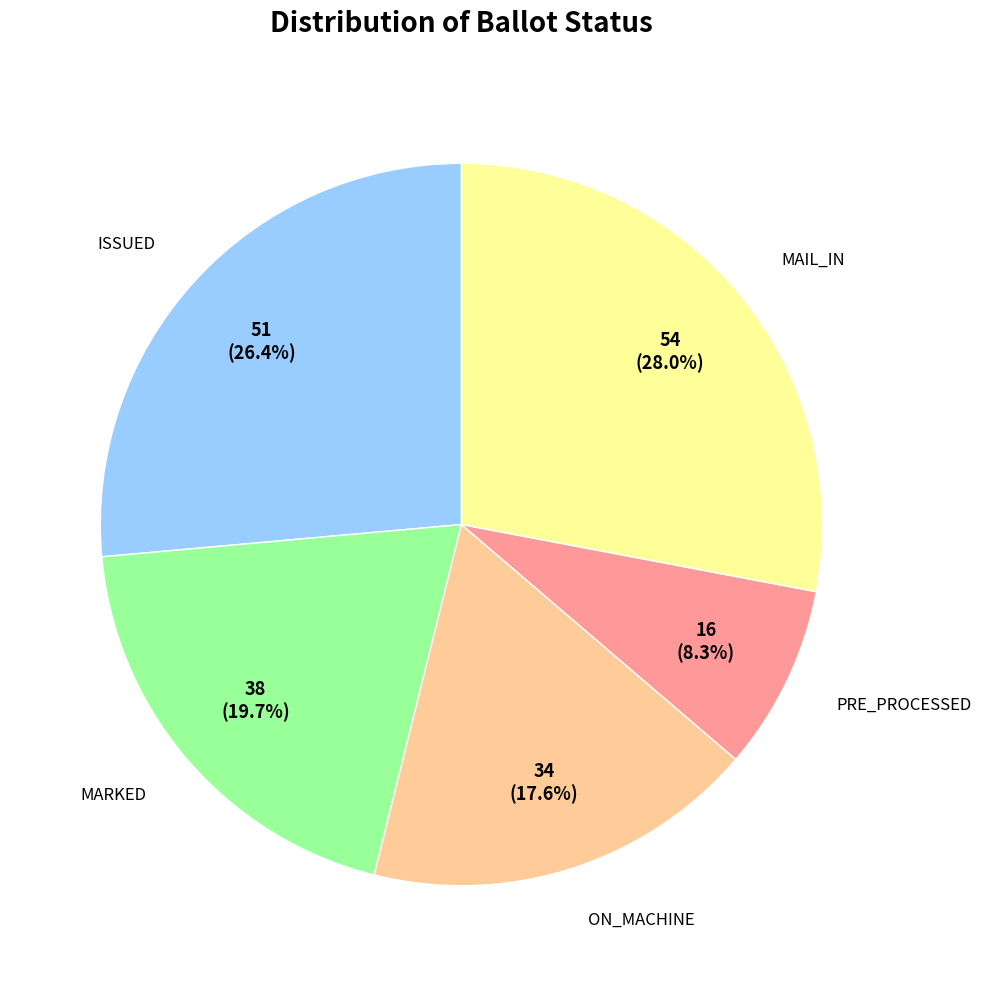

To the nearest percent, what is the difference between the largest and smallest slice percentages?

20%